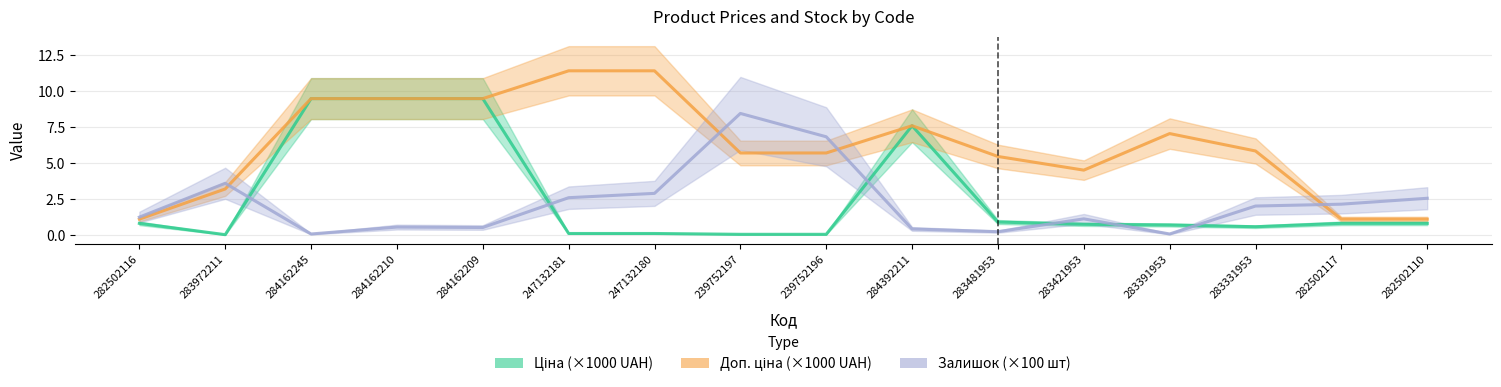

Reading left to right, list all the values displayed in this chart.

Ціна (×1000 UAH): 0.8	0.0	9.5	9.5	9.5	0.1	0.1	0.1	0.1	7.6	0.9	0.8	0.7	0.6	0.8	0.8
Доп. ціна (×1000 UAH): 1.1	3.2	9.5	9.5	9.5	11.4	11.4	5.7	5.7	7.6	5.5	4.5	7.1	5.8	1.1	1.1
Залишок (×100 шт): 1.2	3.6	0.1	0.6	0.5	2.6	2.9	8.4	6.8	0.4	0.2	1.1	0.1	2.0	2.1	2.6